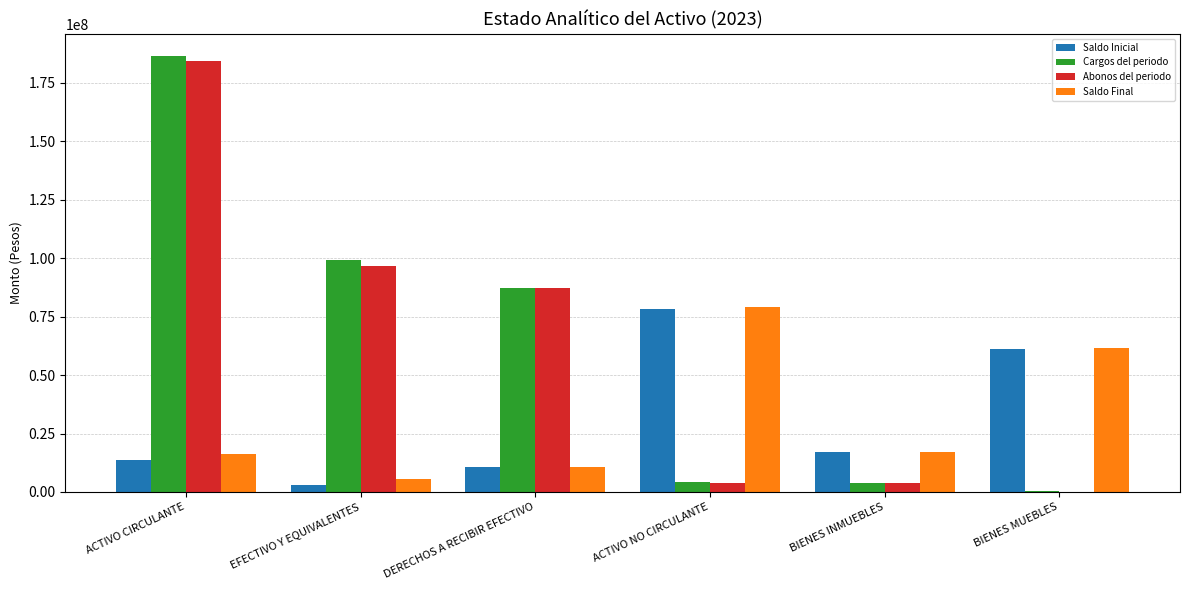

What is the sum of all Abonos del periodo values?

375948274.4